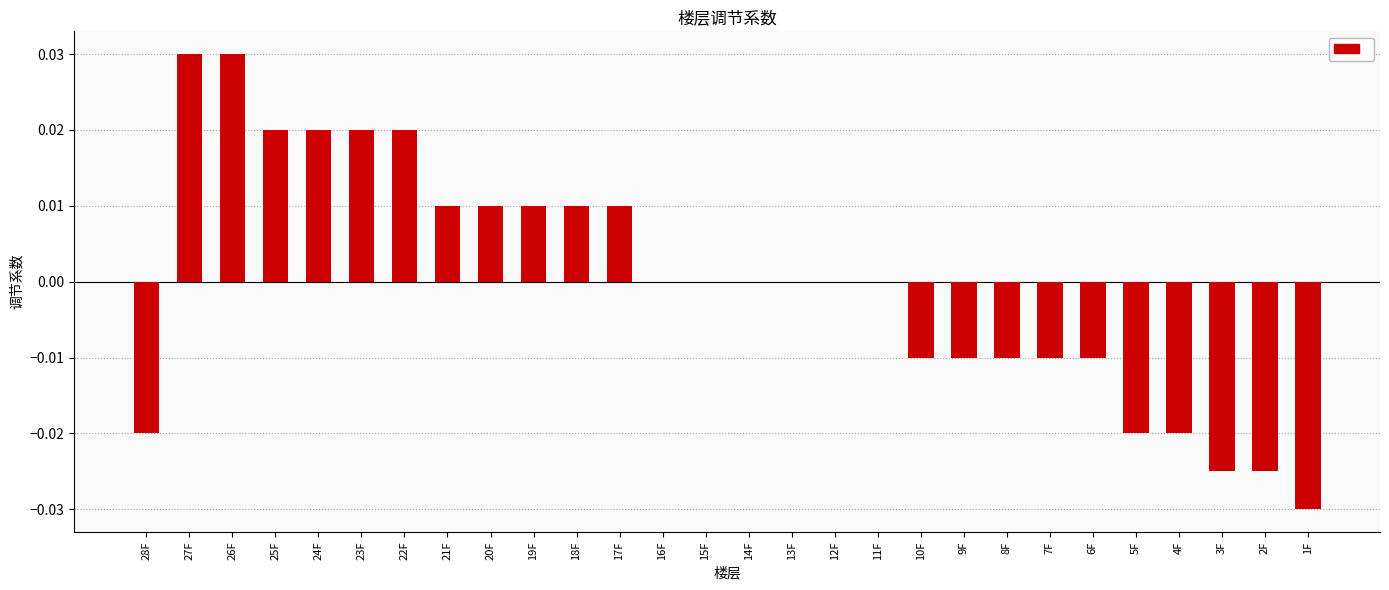

Which has a higher value, 4F or 23F?

23F